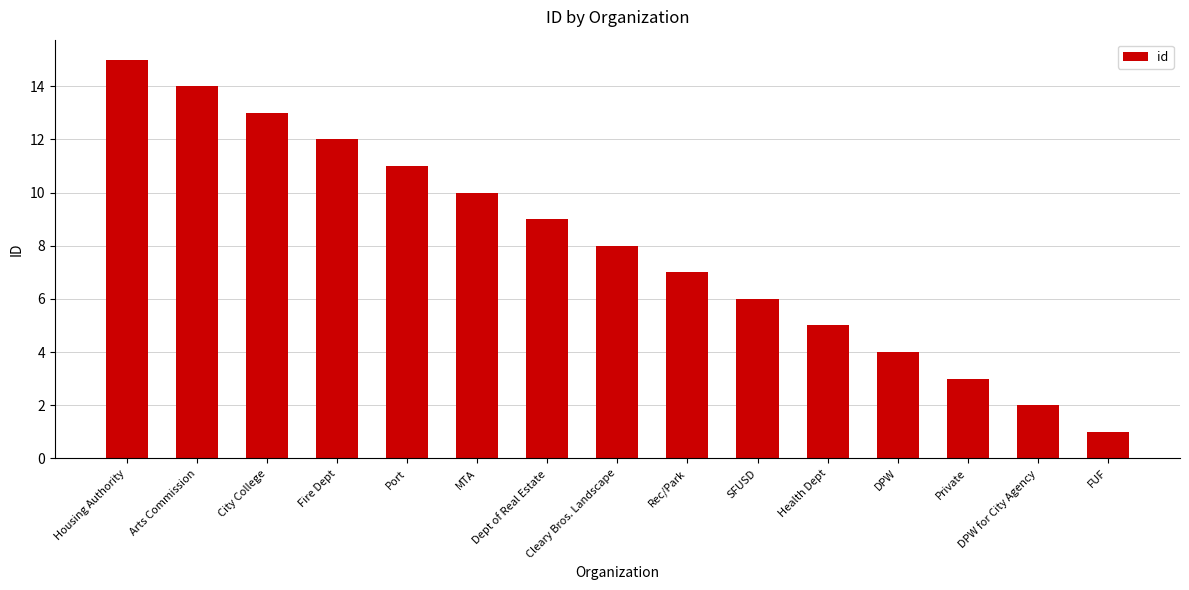

What position from the left is Port?

5